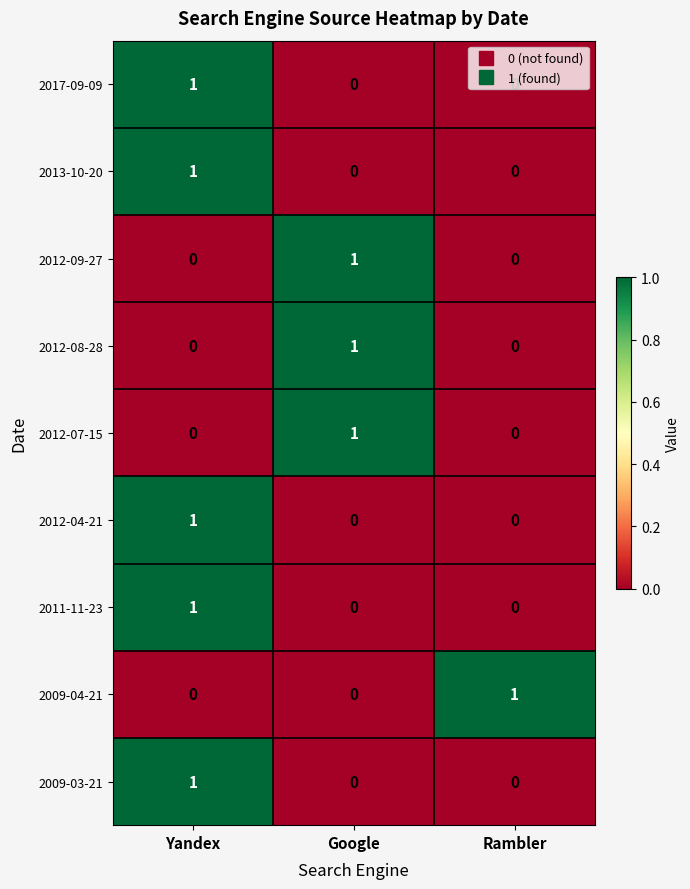

Count the 2012-08-28 values in the range 0 to 1.

3